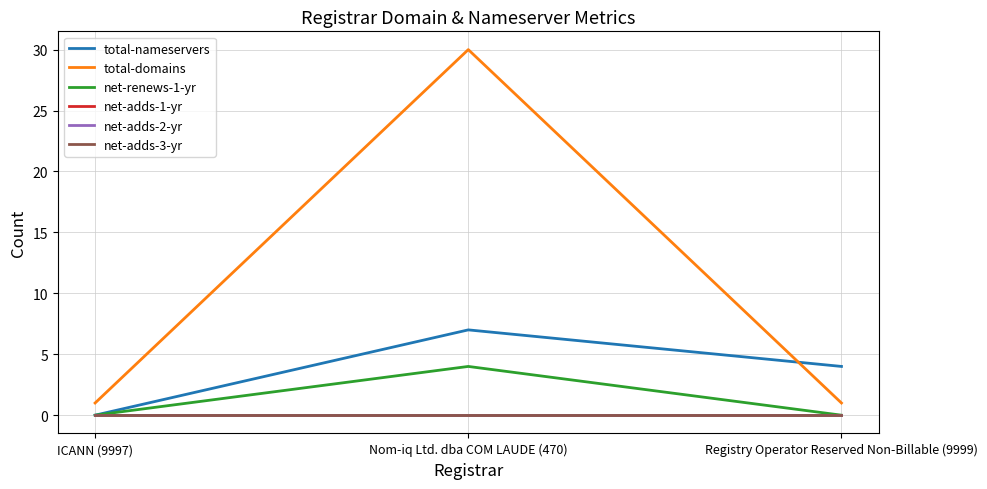

Does the chart have visible grid lines?

Yes